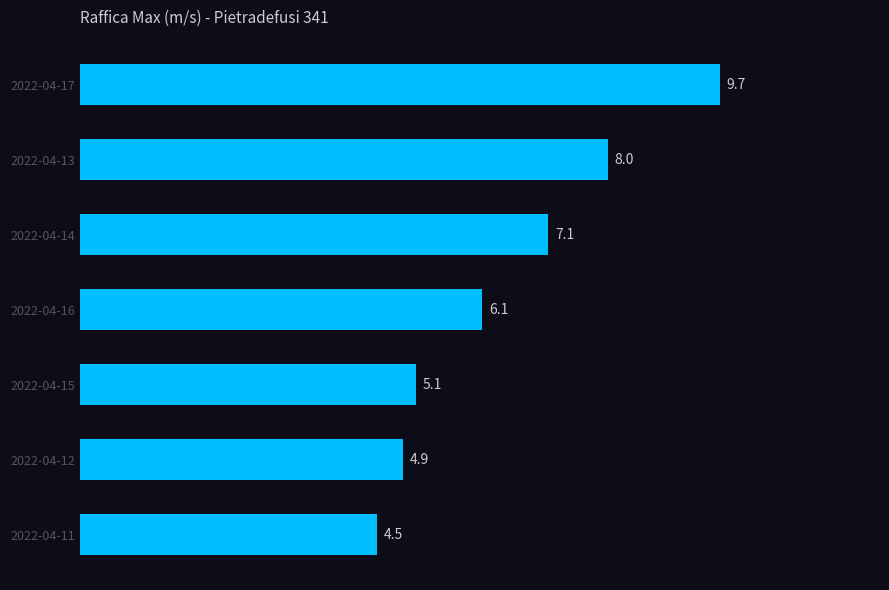

How many values are below 6?

3